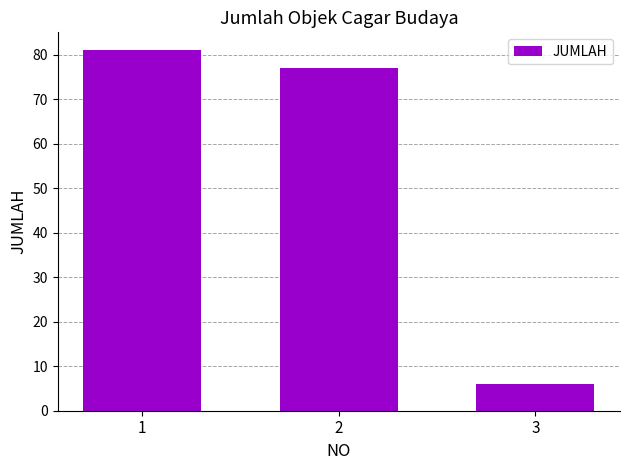

Which label corresponds to the smallest value in the chart?

3